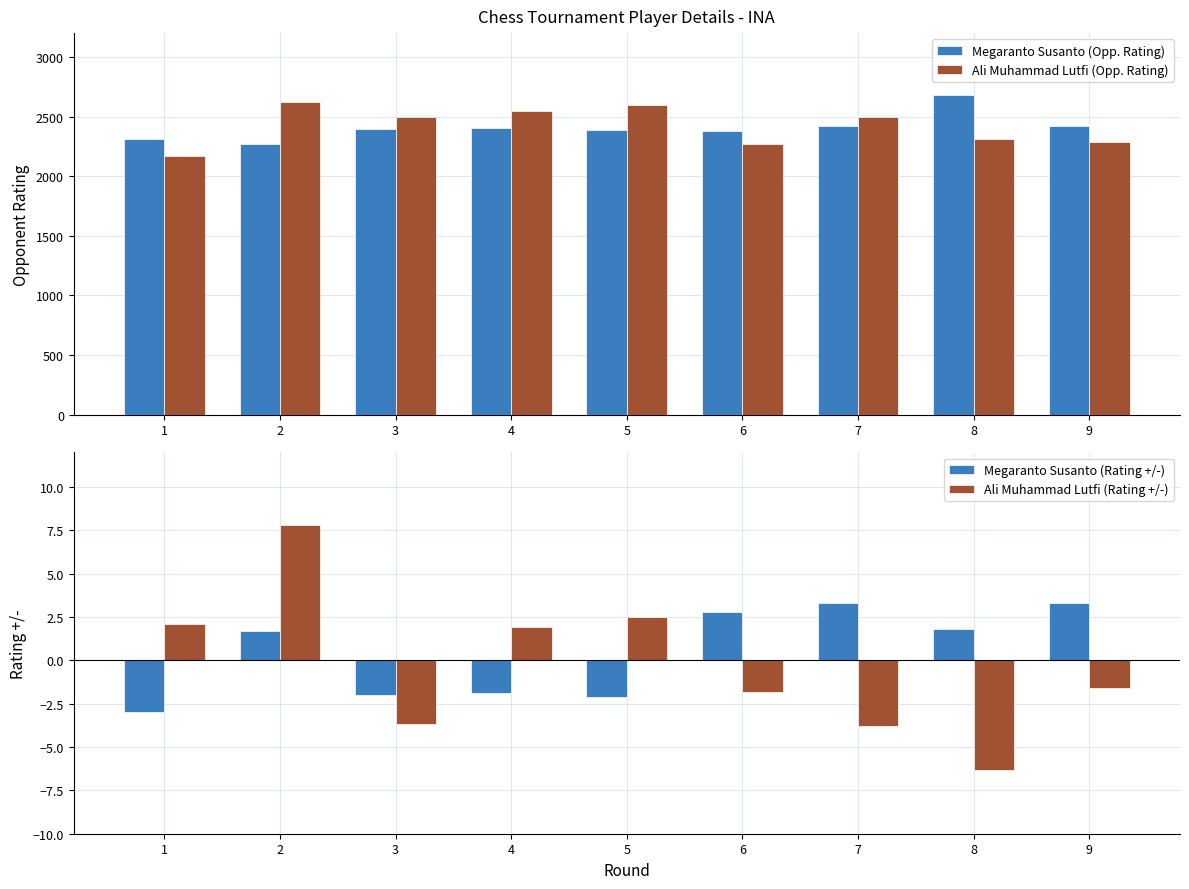

What is the value of the Ali Muhammad Lutfi (Rating +/-) bar at the 8th from the left?

-6.3